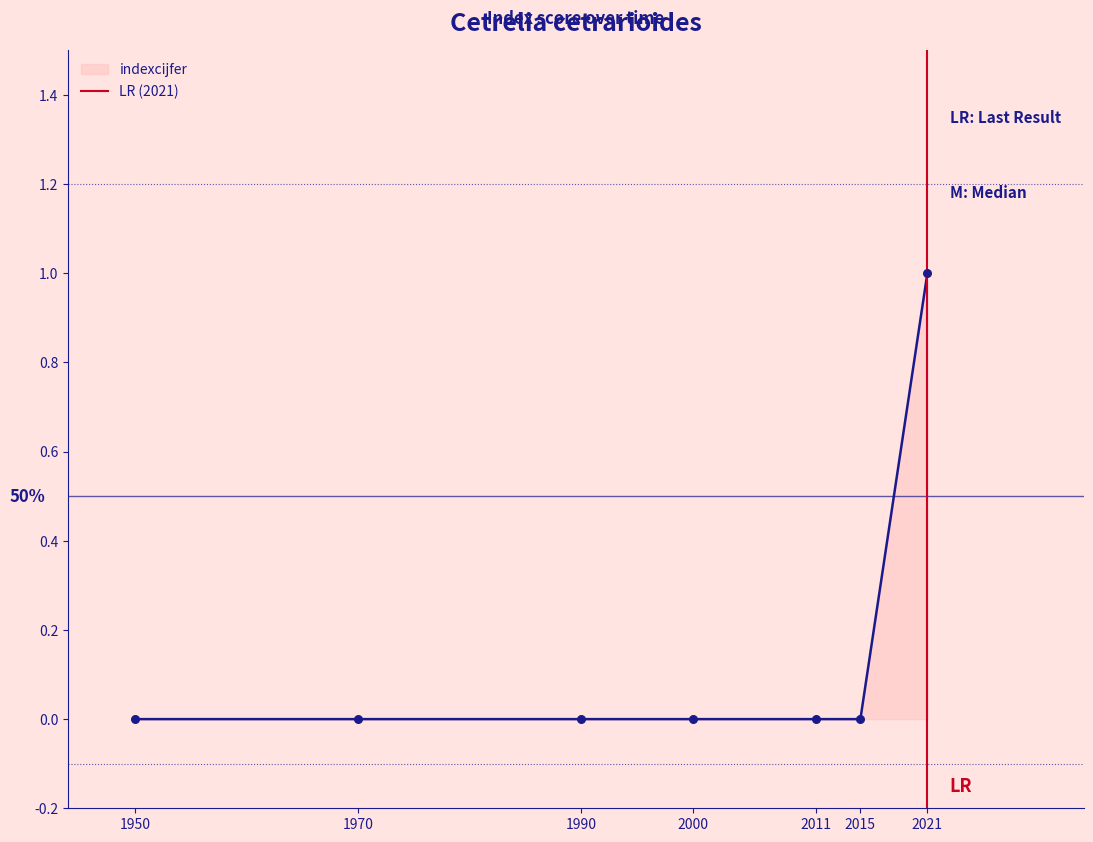

True or false: indexcijfer has a value of 0 at 1990.

True